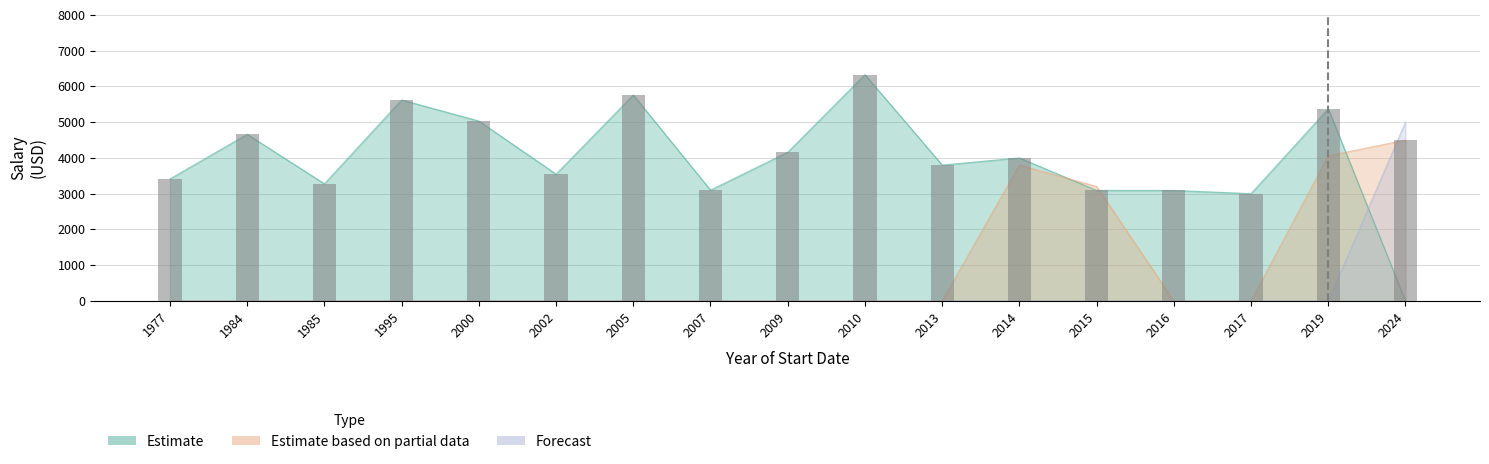

Reading right to left, transcribe all the data shown in this chart.

Estimate: 2024=0.0	2019=5375.0	2017=3000.0	2016=3090.0	2015=3090.0	2014=4000.0	2013=3800.0	2010=6328.9	2009=4158.9	2007=3100.0	2005=5760.8	2002=3545.9	2000=5031.9	1995=5621.4	1985=3276.0	1984=4660.4	1977=3413.1
Estimate based on partial data: 2024=4500.0	2019=4057.3	2017=0.0	2016=0.0	2015=3201.0	2014=3799.4	2013=0.0	2010=0.0	2009=0.0	2007=0.0	2005=0.0	2002=0.0	2000=0.0	1995=0.0	1985=0.0	1984=0.0	1977=0.0
Forecast: 2024=5000.0	2019=0.0	2017=0.0	2016=0.0	2015=0.0	2014=0.0	2013=0.0	2010=0.0	2009=0.0	2007=0.0	2005=0.0	2002=0.0	2000=0.0	1995=0.0	1985=0.0	1984=0.0	1977=0.0